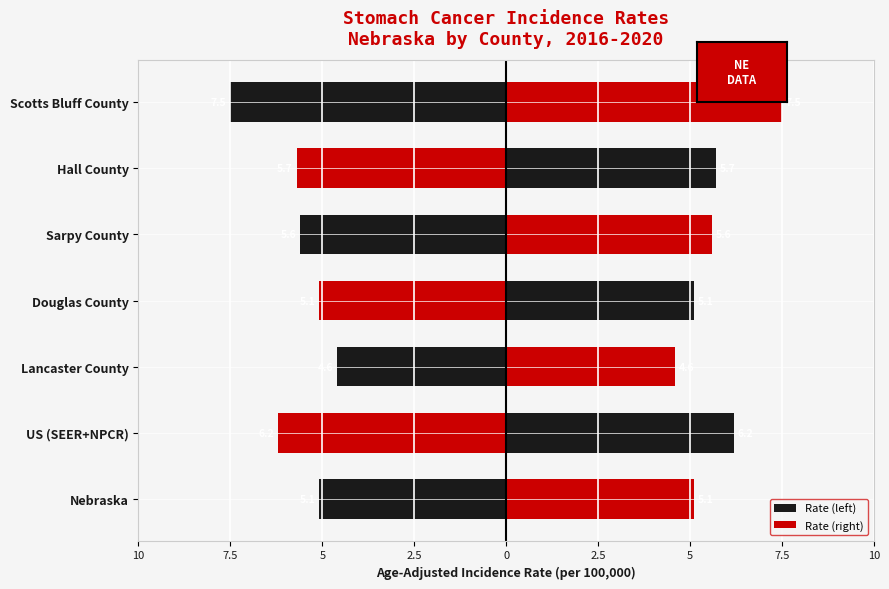

Reading left to right, what are all the values shown in this chart?

Rate (left): -5.1	-6.2	-4.6	-5.1	-5.6	-5.7	-7.5
Rate (right): 5.1	6.2	4.6	5.1	5.6	5.7	7.5